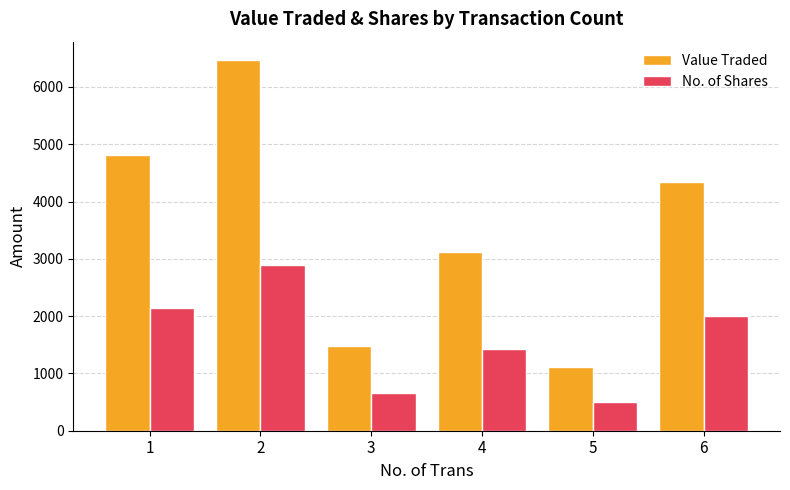

What is the difference between the maximum and minimum values in the No. of Shares series?

2392